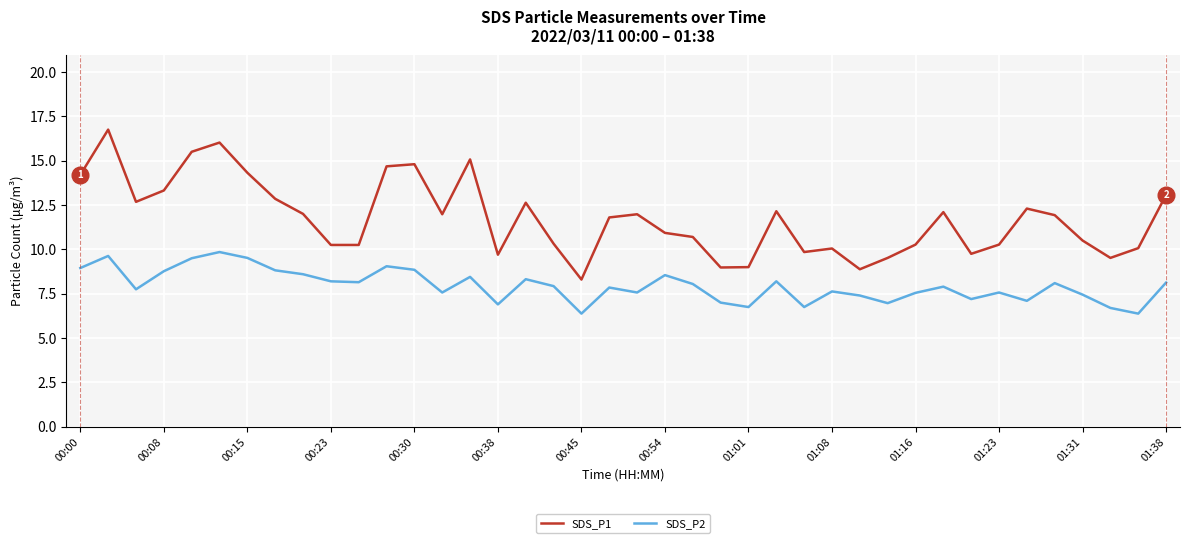

Is this an area chart (filled region under the line)?

No